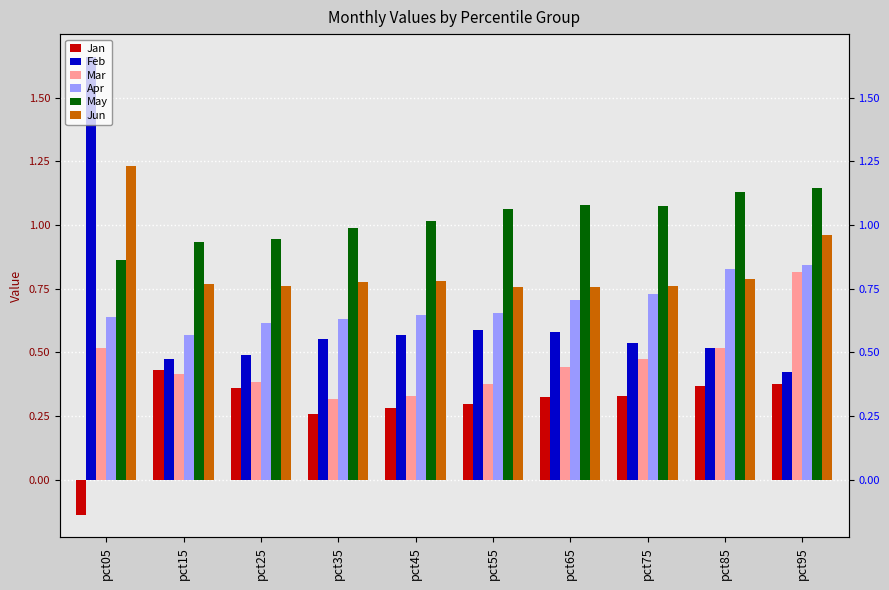

What is the value of the Mar bar at the 9th from the left?

0.5